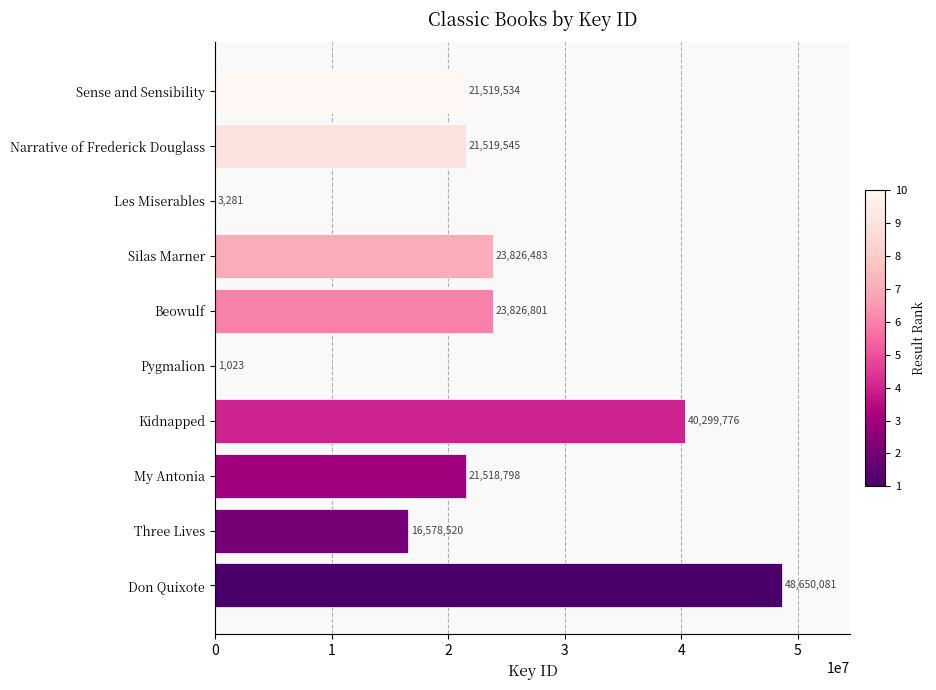

Count the number of data series in this chart.

1